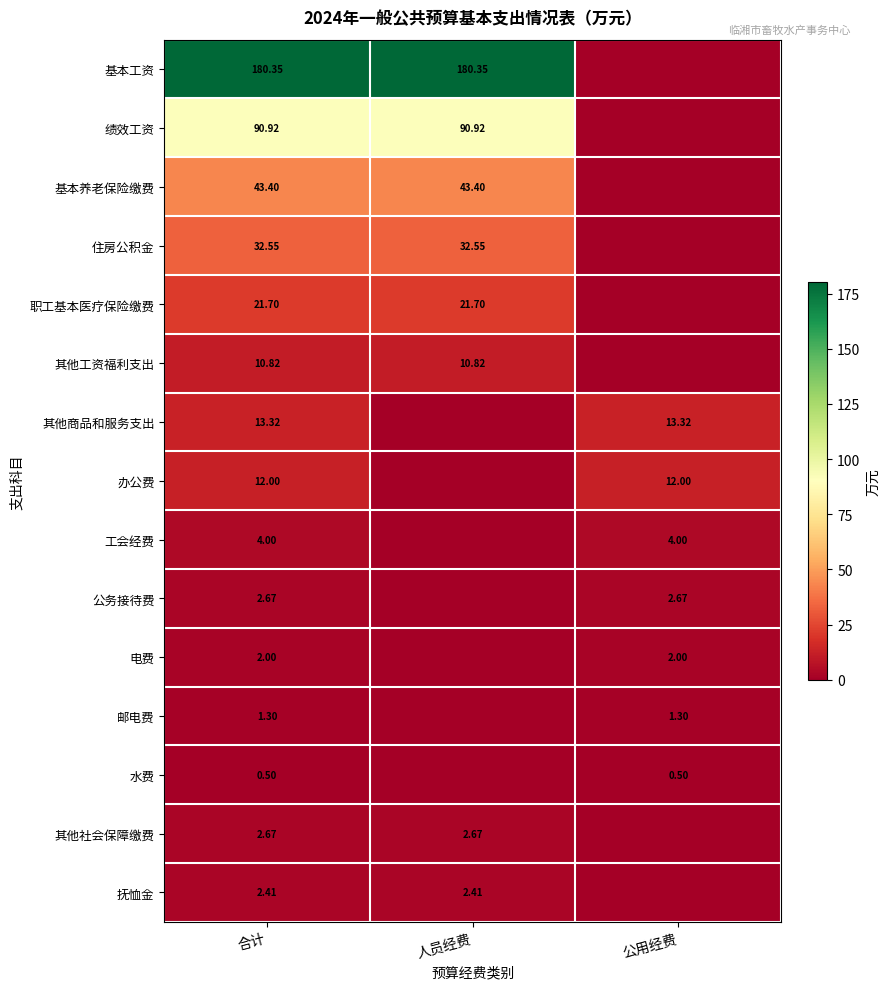

Is the value of 基本工资 at 合计 greater than the value of 职工基本医疗保险缴费 at 合计?

Yes